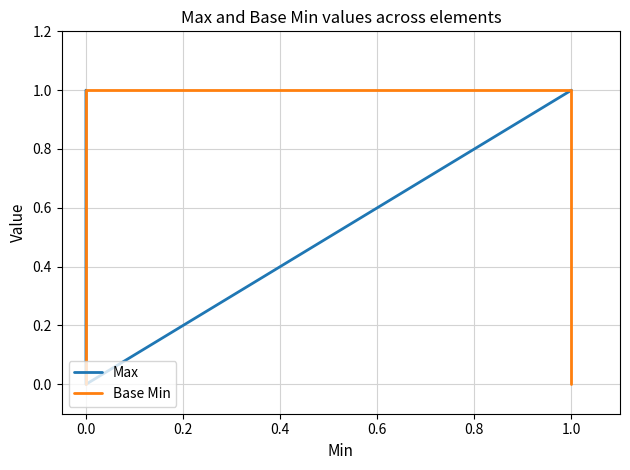

True or false: Max has more than 2 points higher than both neighbors.

False